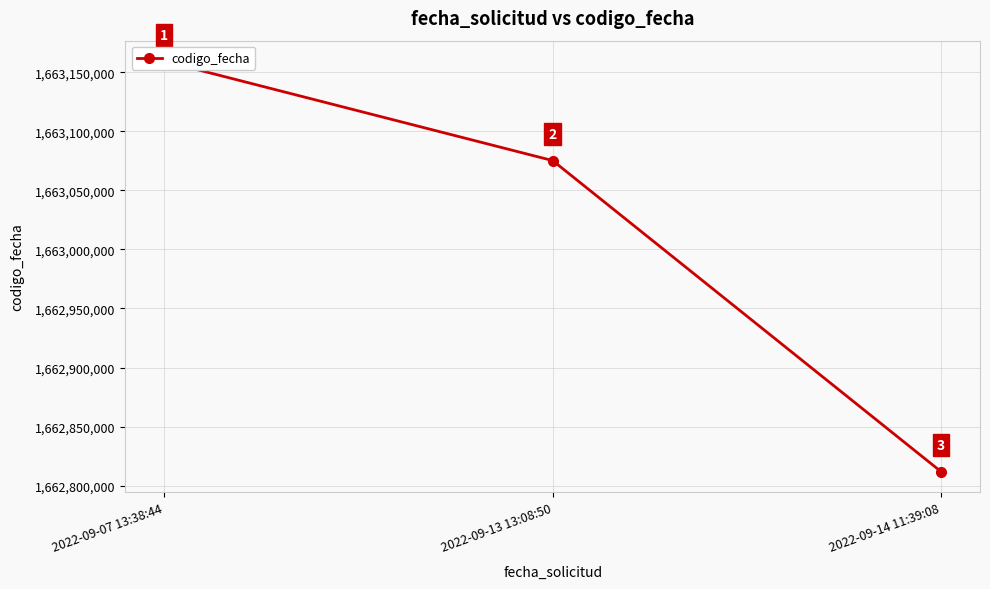

The value at 2022-09-13 13:08:50 is 1663075316. True or false?

True